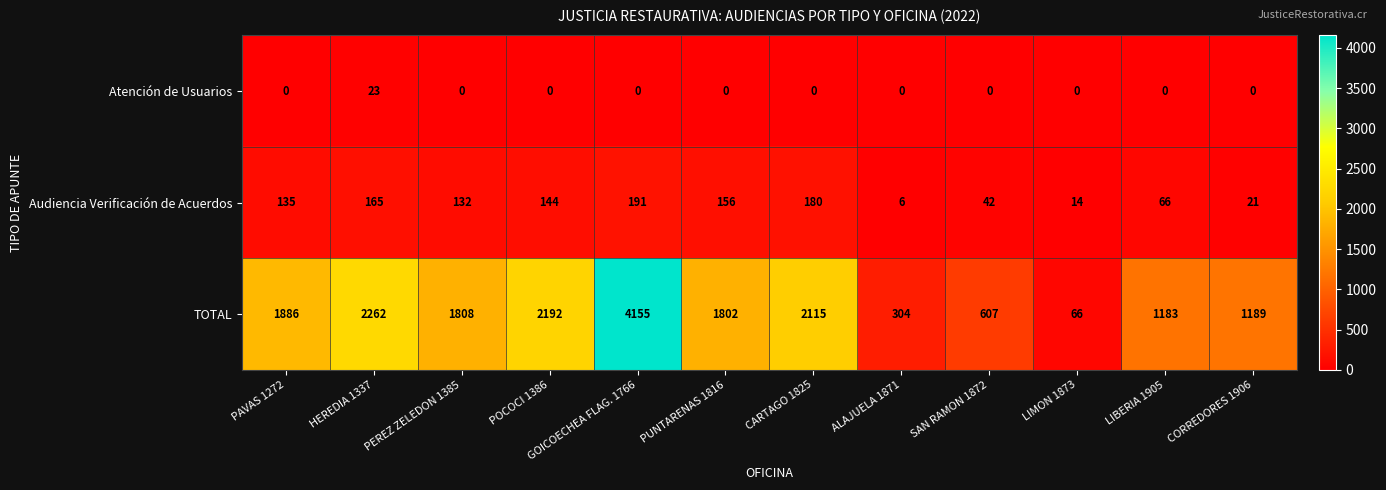

At which category is the sum across all series the highest?

GOICOECHEA FLAG. 1766